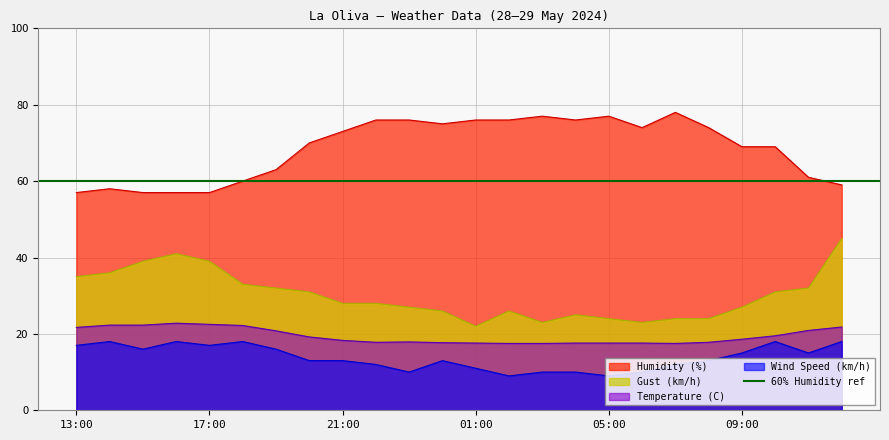

What is the highest value of the Humidity (%) series?

78.0